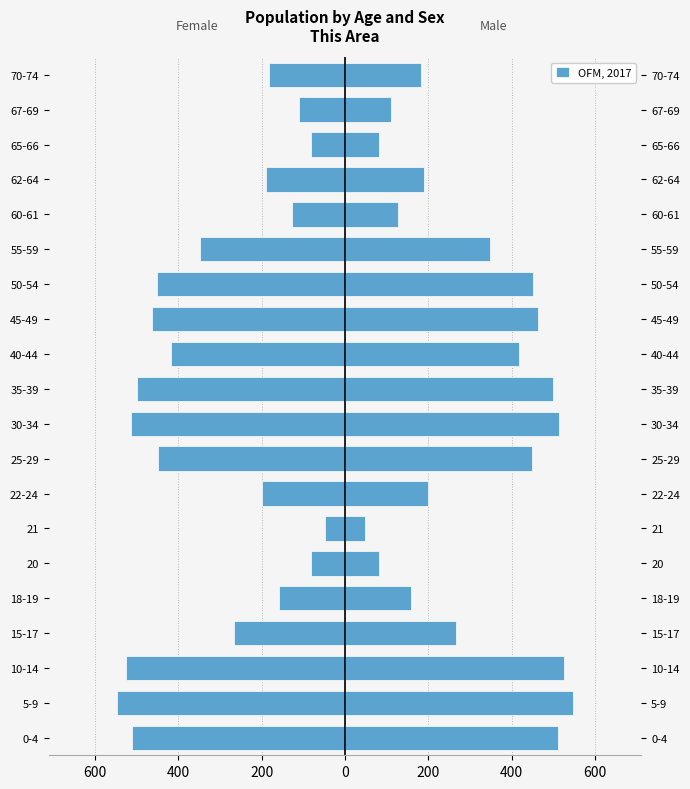

What is the sum of all values?

-6167